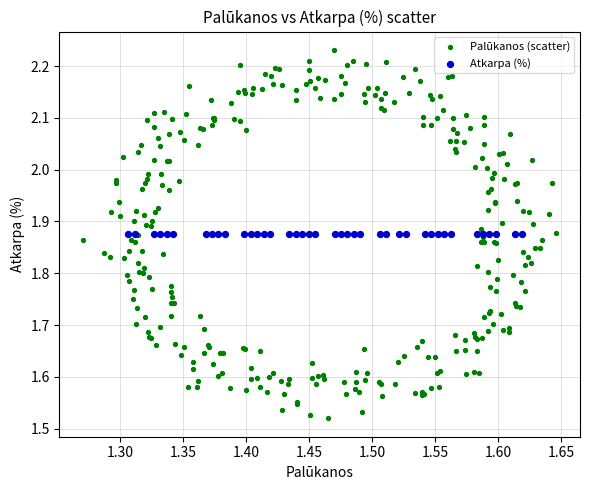

What are all the series names shown in the legend?

Palūkanos (scatter), Atkarpa (%)